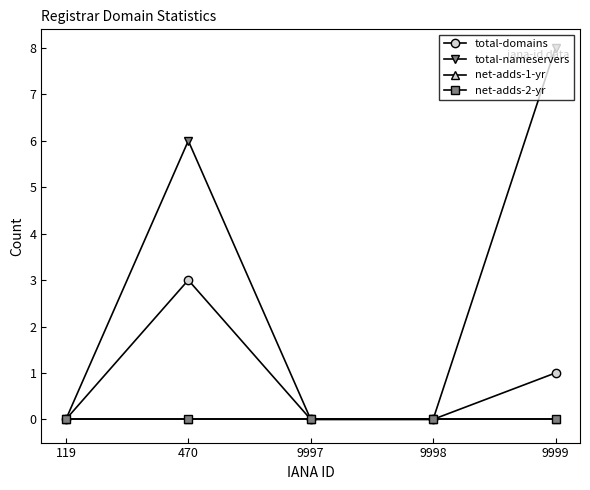

At 470, list the series in order from smallest to largest.

net-adds-1-yr, net-adds-2-yr, total-domains, total-nameservers